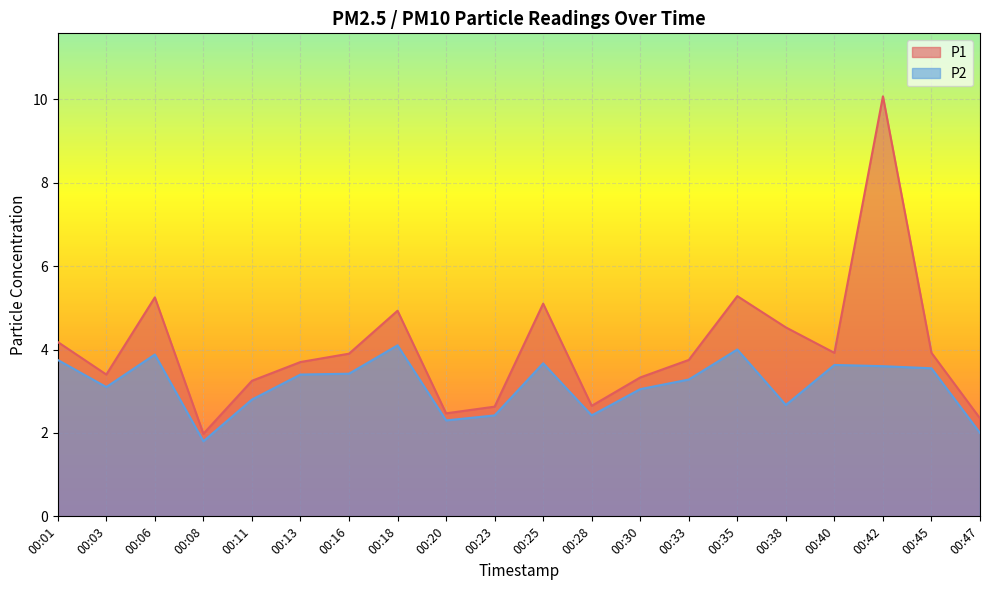

What is the value of the P1 point at the 3rd from the left?

5.2